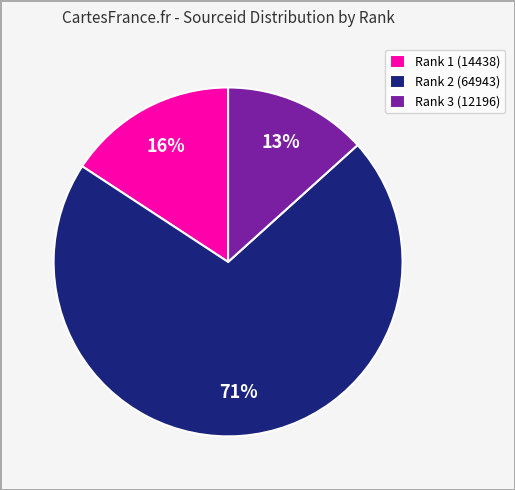

Is it true that Rank 2 (64943) is 84% of the pie?

False